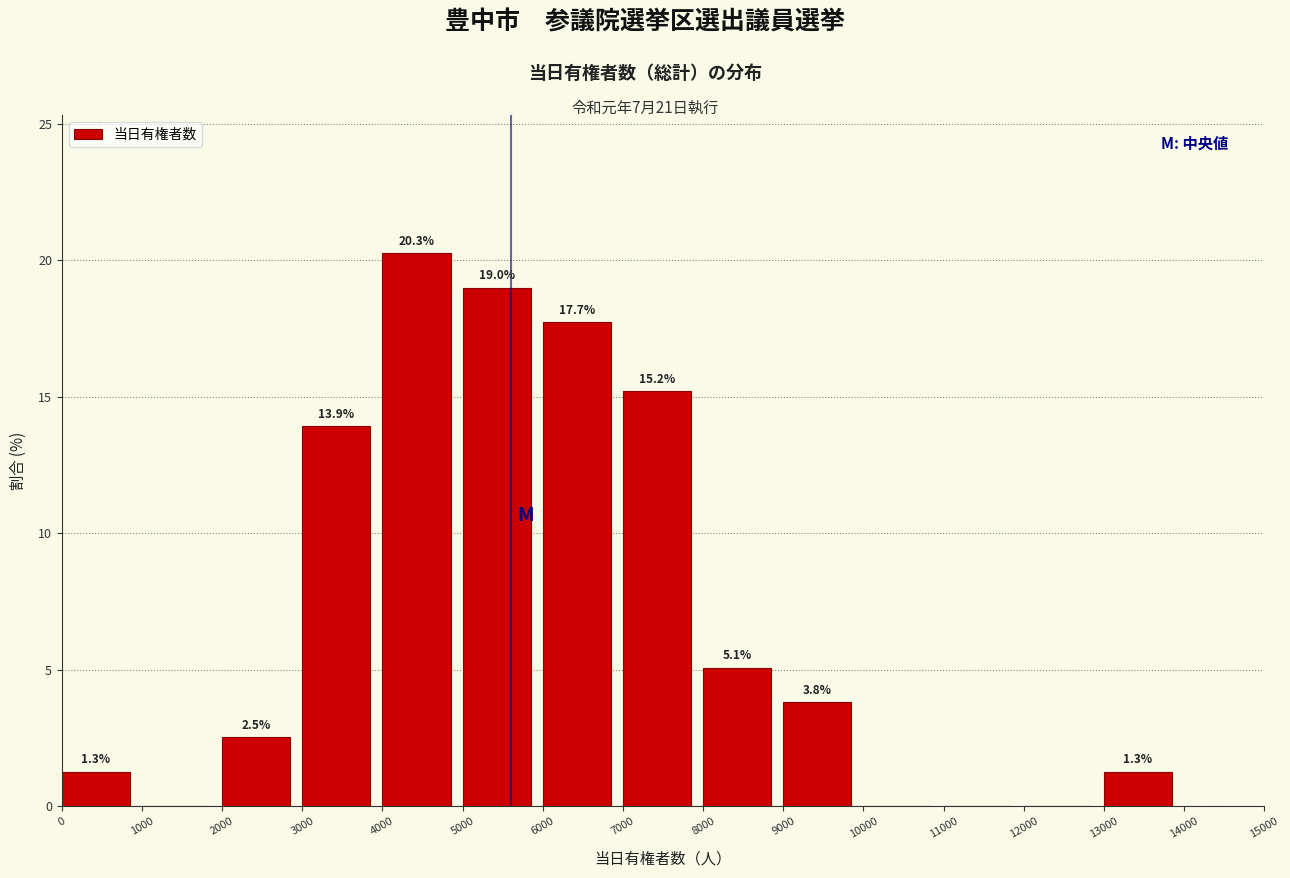

Which range on the x-axis has the tallest bar?

4000 to 5000